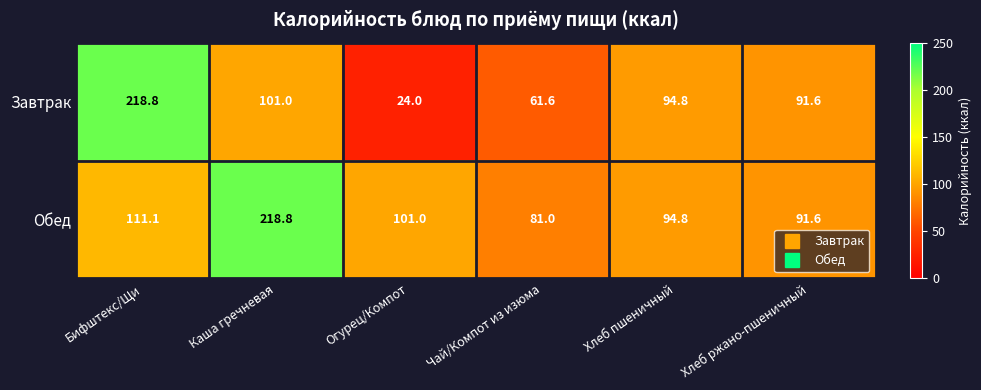

Is the value of Обед at Хлеб ржано-пшеничный greater than the value of Завтрак at Огурец/Компот?

Yes